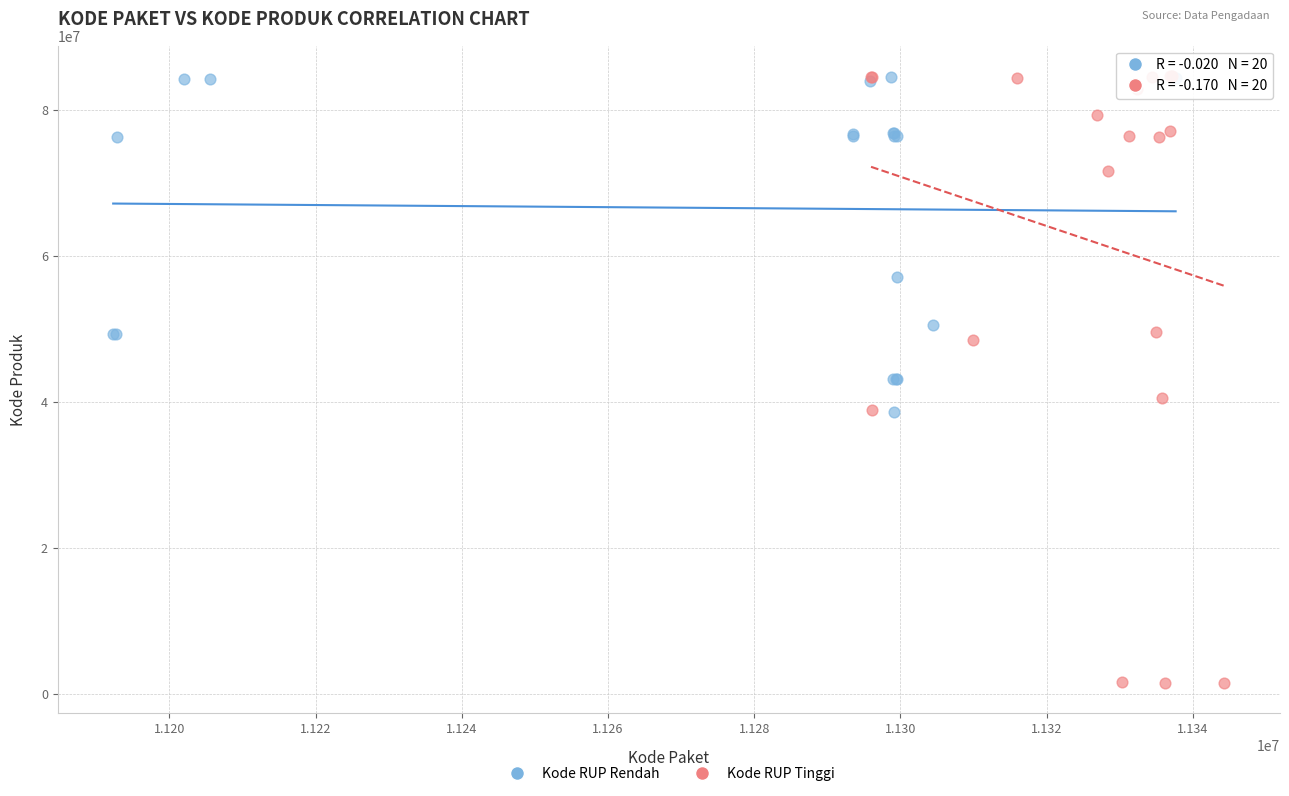

Which series has the widest spread of Y values?

Kode RUP Tinggi